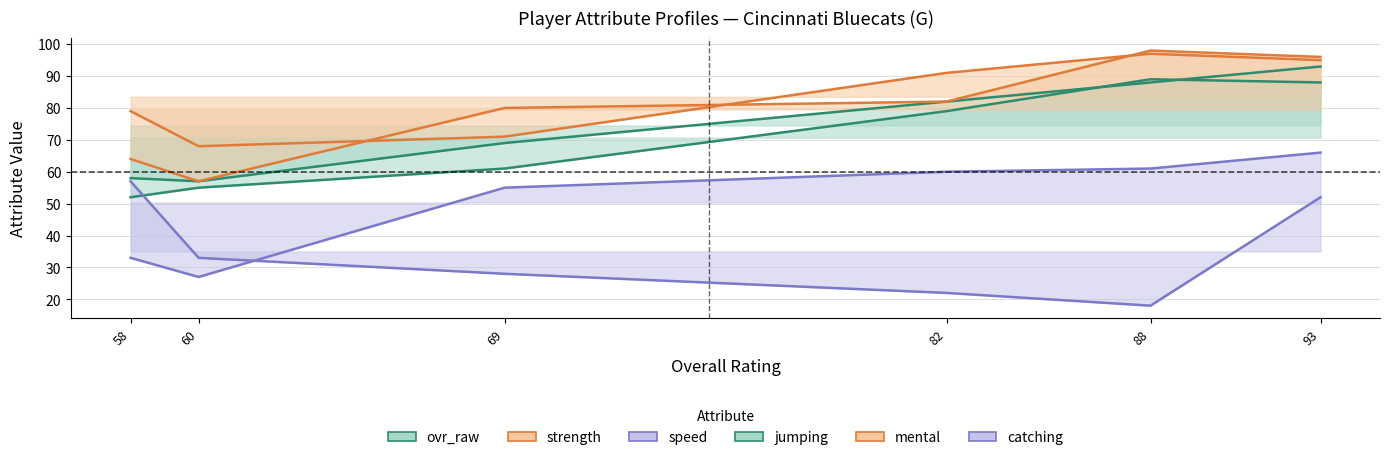

Which series has the widest spread of values?

mental